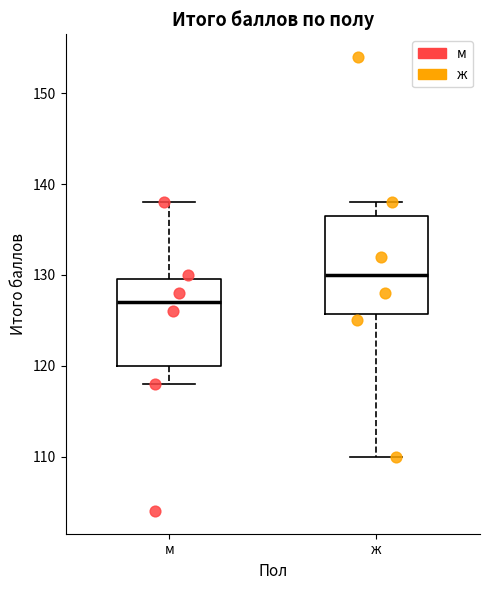

Reading left to right, transcribe this box plot: for each box, give where its median line is, the range the box spans, and where its two whiskers end, as read against the y-axis. The values are not printed on the chart, so give them approximately, as read against the axis.

м: median 127, box 120 to 130, whiskers 118 to 138
ж: median 130, box 126 to 137, whiskers 110 to 138